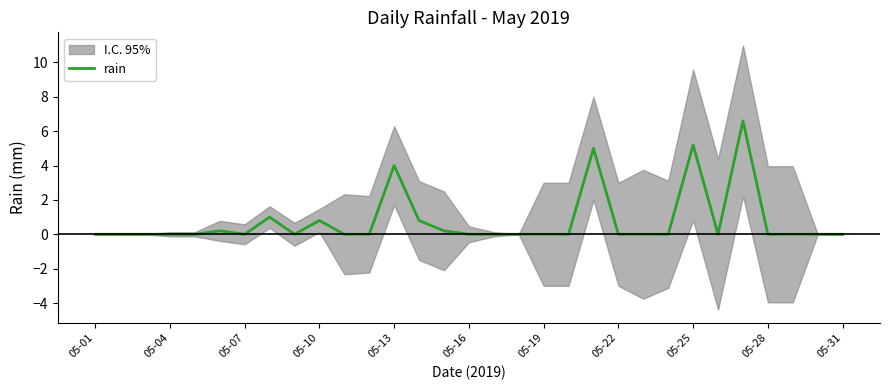

At which label is rain closest to 3?

05-13